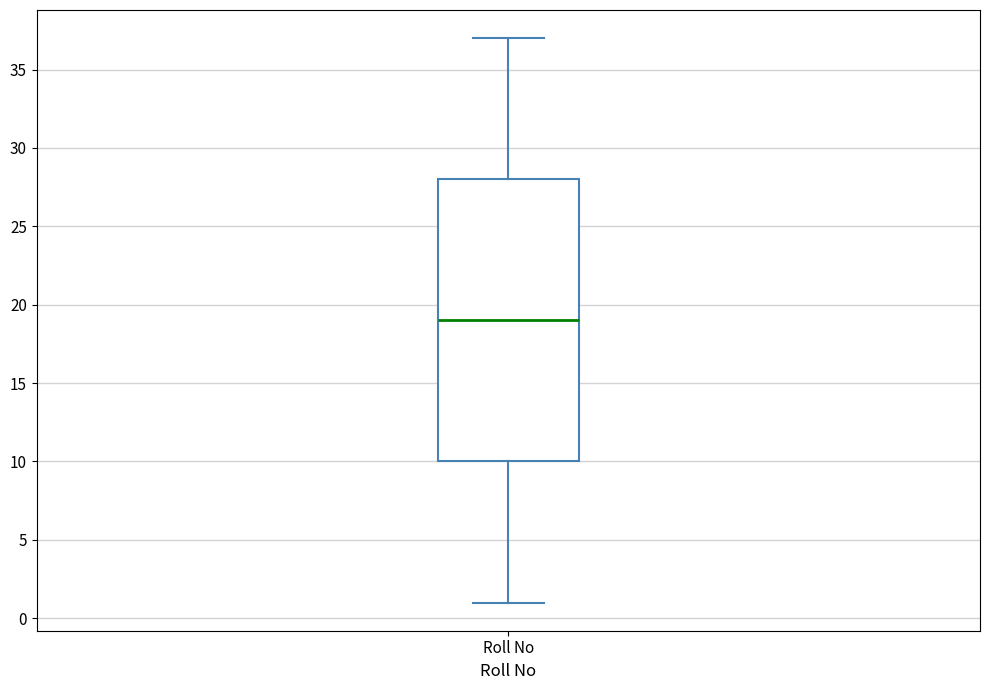

Where does the median line of the box for Roll No sit on the y-axis? The values are not printed on the chart, so give them approximately, as read against the axis.

19